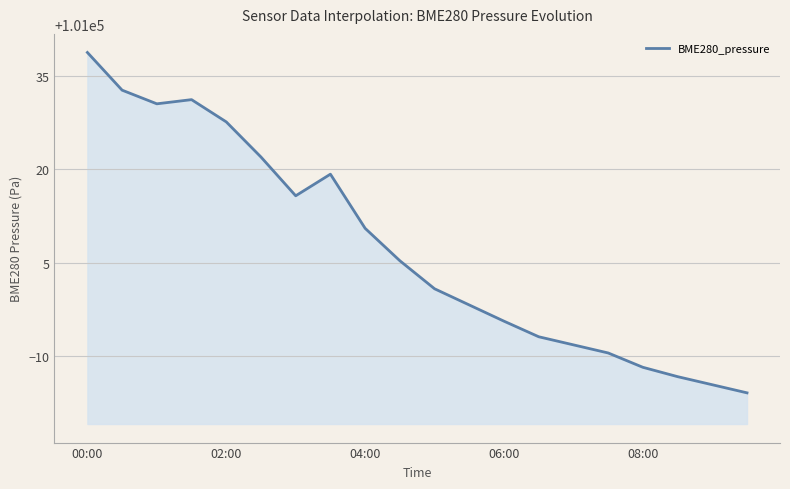

What is the greatest value displayed?

101038.7